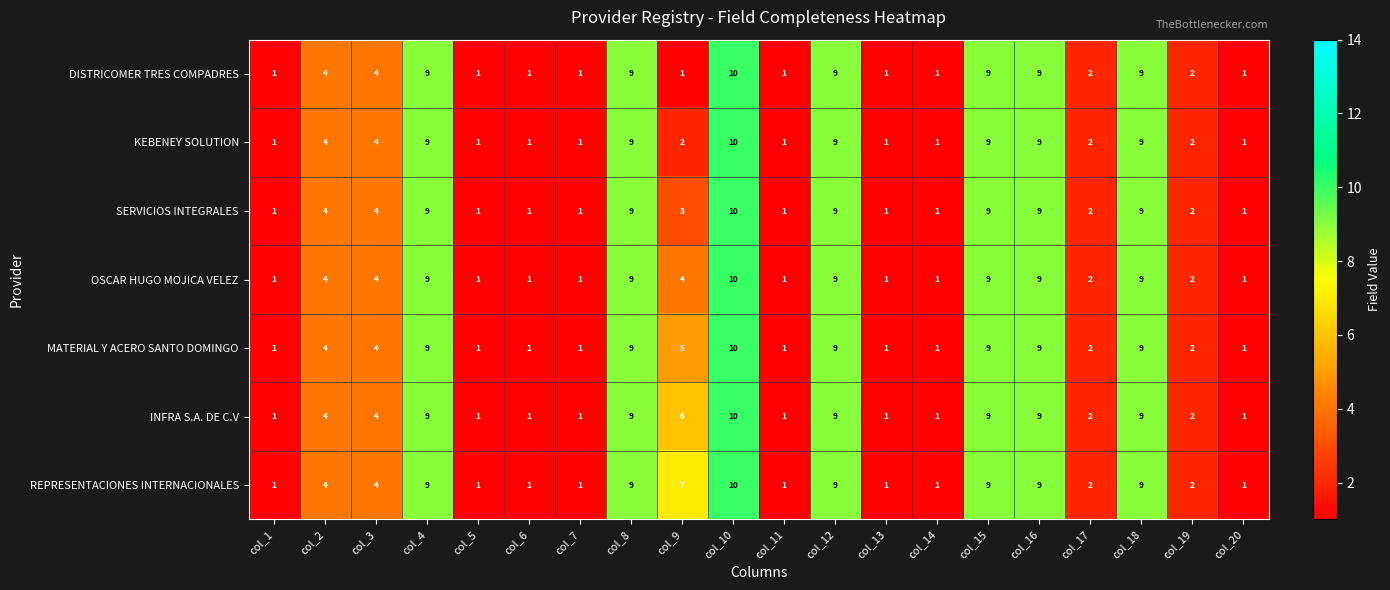

Is it true that SERVICIOS INTEGRALES equals 9 at col_15?

True